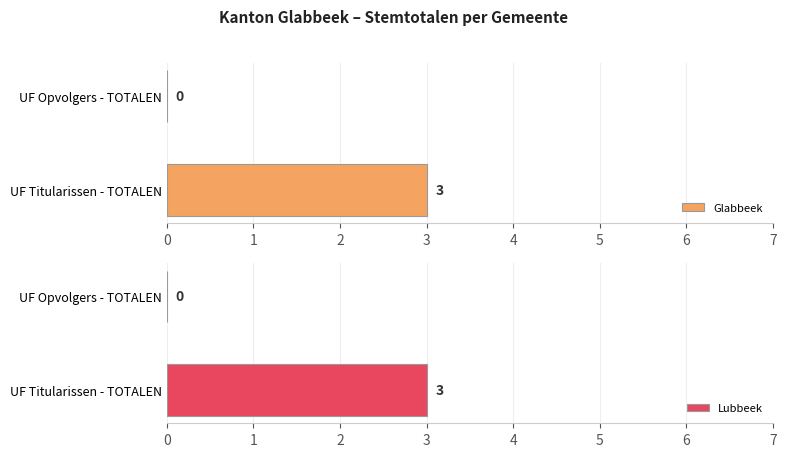

How many bars are there in each group?

2